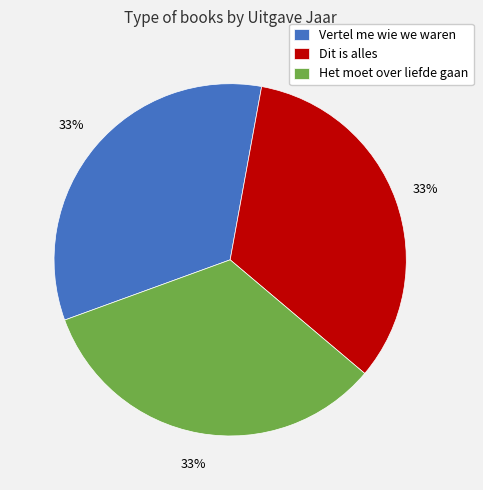

Is the sum of Dit is alles and Vertel me wie we waren greater than half?

Yes